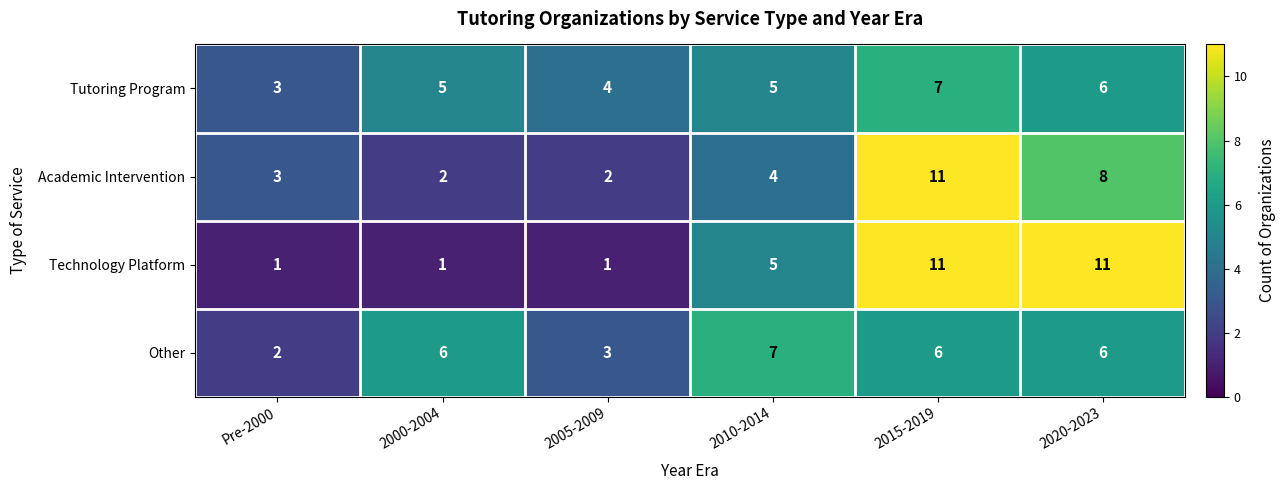

What is the sum of the Technology Platform values at 2005-2009 and 2020-2023?

12